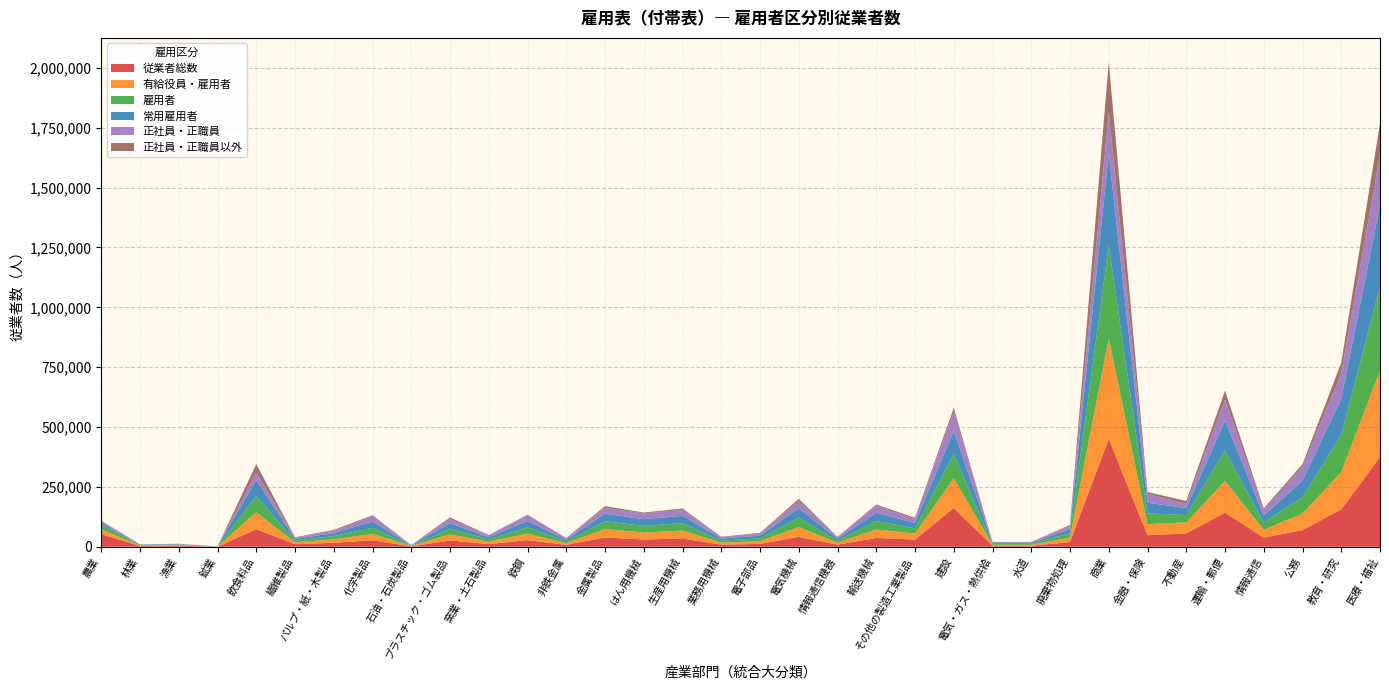

Reading left to right, extract all data points from this chart.

従業者総数: 農業=52513	林業=2815	漁業=4840	鉱業=268	飲食料品=73064	繊維製品=10581	パルプ・紙・木製品=16373	化学製品=26780	石油・石炭製品=1419	プラスチック・ゴム製品=26350	窯業・土石製品=10820	鉄鋼=27572	非鉄金属=7691	金属製品=38812	はん用機械=30162	生産用機械=34303	業務用機械=8703	電子部品=11795	電気機械=41202	情報通信機器=8528	輸送機械=36505	その他の製造工業製品=29777	建設=161860	電気・ガス・熱供給=4035	水道=4011	廃棄物処理=19565	商業=450446	金融・保険=47969	不動産=55394	運輸・郵便=142494	情報通信=37940	公務=69095	教育・研究=156134	医療・福祉=374325
有給役員・雇用者: 農業=19942	林業=2557	漁業=2153	鉱業=258	飲食料品=70480	繊維製品=7943	パルプ・紙・木製品=14477	化学製品=26705	石油・石炭製品=1419	プラスチック・ゴム製品=25046	窯業・土石製品=10262	鉄鋼=27112	非鉄金属=7485	金属製品=35527	はん用機械=29169	生産用機械=33152	業務用機械=8535	電子部品=11701	電気機械=40719	情報通信機器=8496	輸送機械=36067	その他の製造工業製品=24795	建設=124861	電気・ガス・熱供給=4035	水道=4011	廃棄物処理=18814	商業=419542	金融・保険=46532	不動産=46458	運輸・郵便=132419	情報通信=33110	公務=69095	教育・研究=155902	医療・福祉=362205
雇用者: 農業=17904	林業=1960	漁業=1872	鉱業=220	飲食料品=67995	繊維製品=7071	パルプ・紙・木製品=13247	化学製品=26040	石油・石炭製品=1358	プラスチック・ゴム製品=23779	窯業・土石製品=9408	鉄鋼=26380	非鉄金属=7154	金属製品=32011	はん用機械=27886	生産用機械=30932	業務用機械=8188	電子部品=11403	電気機械=39501	情報通信機器=8386	輸送機械=34768	その他の製造工業製品=22297	建設=100484	電気・ガス・熱供給=3924	水道=4005	廃棄物処理=17729	商業=389038	金融・保険=44698	不動産=30367	運輸・郵便=127095	情報通信=29839	公務=69095	教育・研究=154564	医療・福祉=349447
常用雇用者: 農業=9048	林業=1389	漁業=1772	鉱業=218	飲食料品=66770	繊維製品=6941	パルプ・紙・木製品=13146	化学製品=25894	石油・石炭製品=1355	プラスチック・ゴム製品=23494	窯業・土石製品=9158	鉄鋼=26252	非鉄金属=7085	金属製品=31642	はん用機械=27795	生産用機械=30722	業務用機械=8171	電子部品=11369	電気機械=39311	情報通信機器=7980	輸送機械=34454	その他の製造工業製品=22025	建設=96491	電気・ガス・熱供給=3910	水道=4004	廃棄物処理=17566	商業=382537	金融・保険=44584	不動産=29520	運輸・郵便=124745	情報通信=29642	公務=68762	教育・研究=151212	医療・福祉=340769
正社員・正職員: 農業=6300	林業=1137	漁業=1147	鉱業=191	飲食料品=32185	繊維製品=4102	パルプ・紙・木製品=9575	化学製品=21301	石油・石炭製品=1211	プラスチック・ゴム製品=16467	窯業・土石製品=7697	鉄鋼=23793	非鉄金属=5716	金属製品=24713	はん用機械=24282	生産用機械=24915	業務用機械=6465	電子部品=8040	電気機械=29976	情報通信機器=6348	輸送機械=29854	その他の製造工業製品=16002	建設=81403	電気・ガス・熱供給=3560	水道=3078	廃棄物処理=13409	商業=174076	金融・保険=36945	不動産=17518	運輸・郵便=87510	情報通信=23887	公務=56997	教育・研究=106516	医療・福祉=207810
正社員・正職員以外: 農業=2748	林業=252	漁業=625	鉱業=27	飲食料品=34585	繊維製品=2839	パルプ・紙・木製品=3571	化学製品=4593	石油・石炭製品=144	プラスチック・ゴム製品=7027	窯業・土石製品=1461	鉄鋼=2459	非鉄金属=1369	金属製品=6929	はん用機械=3513	生産用機械=5807	業務用機械=1706	電子部品=3329	電気機械=9335	情報通信機器=1632	輸送機械=4600	その他の製造工業製品=6023	建設=15088	電気・ガス・熱供給=350	水道=926	廃棄物処理=4157	商業=208461	金融・保険=7639	不動産=12002	運輸・郵便=37235	情報通信=5755	公務=11765	教育・研究=44696	医療・福祉=132959